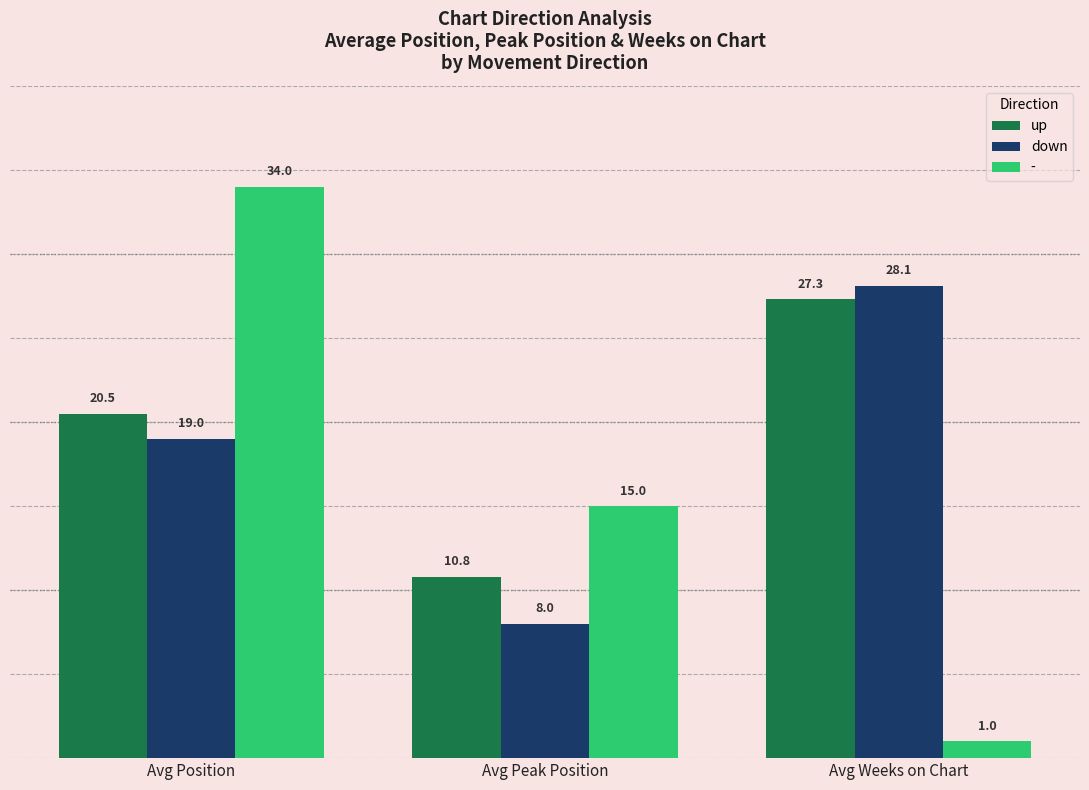

At Avg Weeks on Chart, list the series in order from largest to smallest.

down, up, -